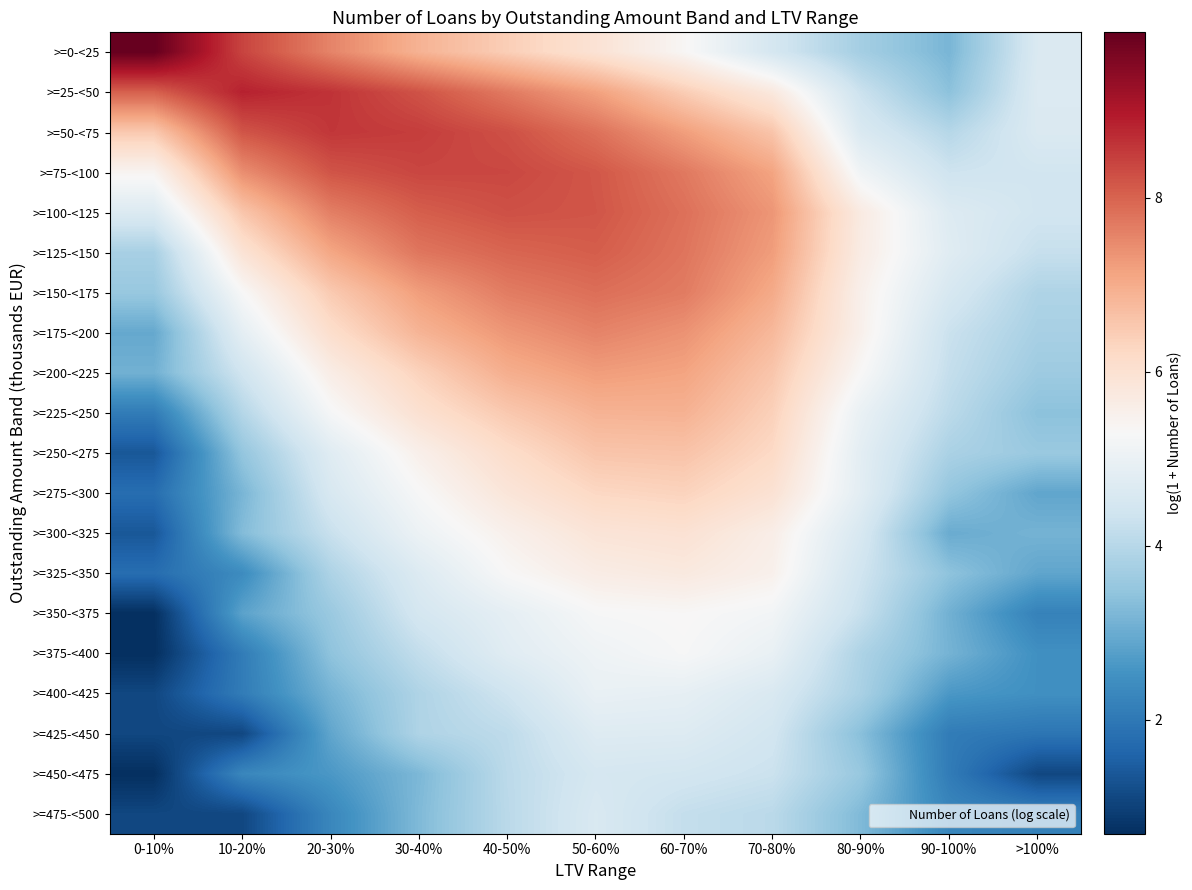

Rank the series at 90-100% from lowest to highest value.

>=425-<450, >=450-<475, >=475-<500, >=400-<425, >=300-<325, >=350-<375, >=375-<400, >=0-<25, >=25-<50, >=325-<350, >=275-<300, >=250-<275, >=50-<75, >=225-<250, >=200-<225, >=175-<200, >=75-<100, >=150-<175, >=100-<125, >=125-<150